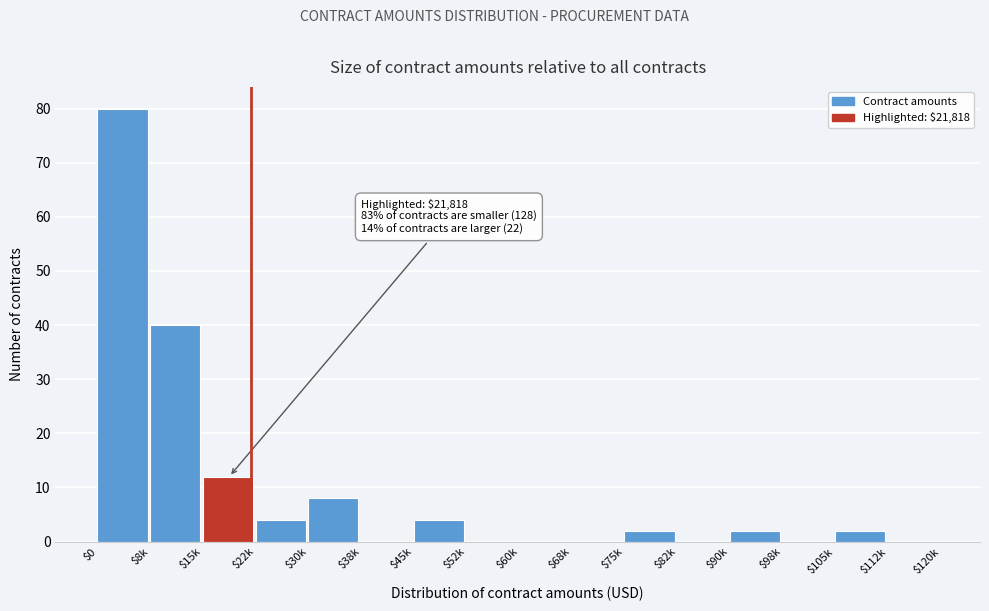

Is it true that the value at $0 is 80?

True